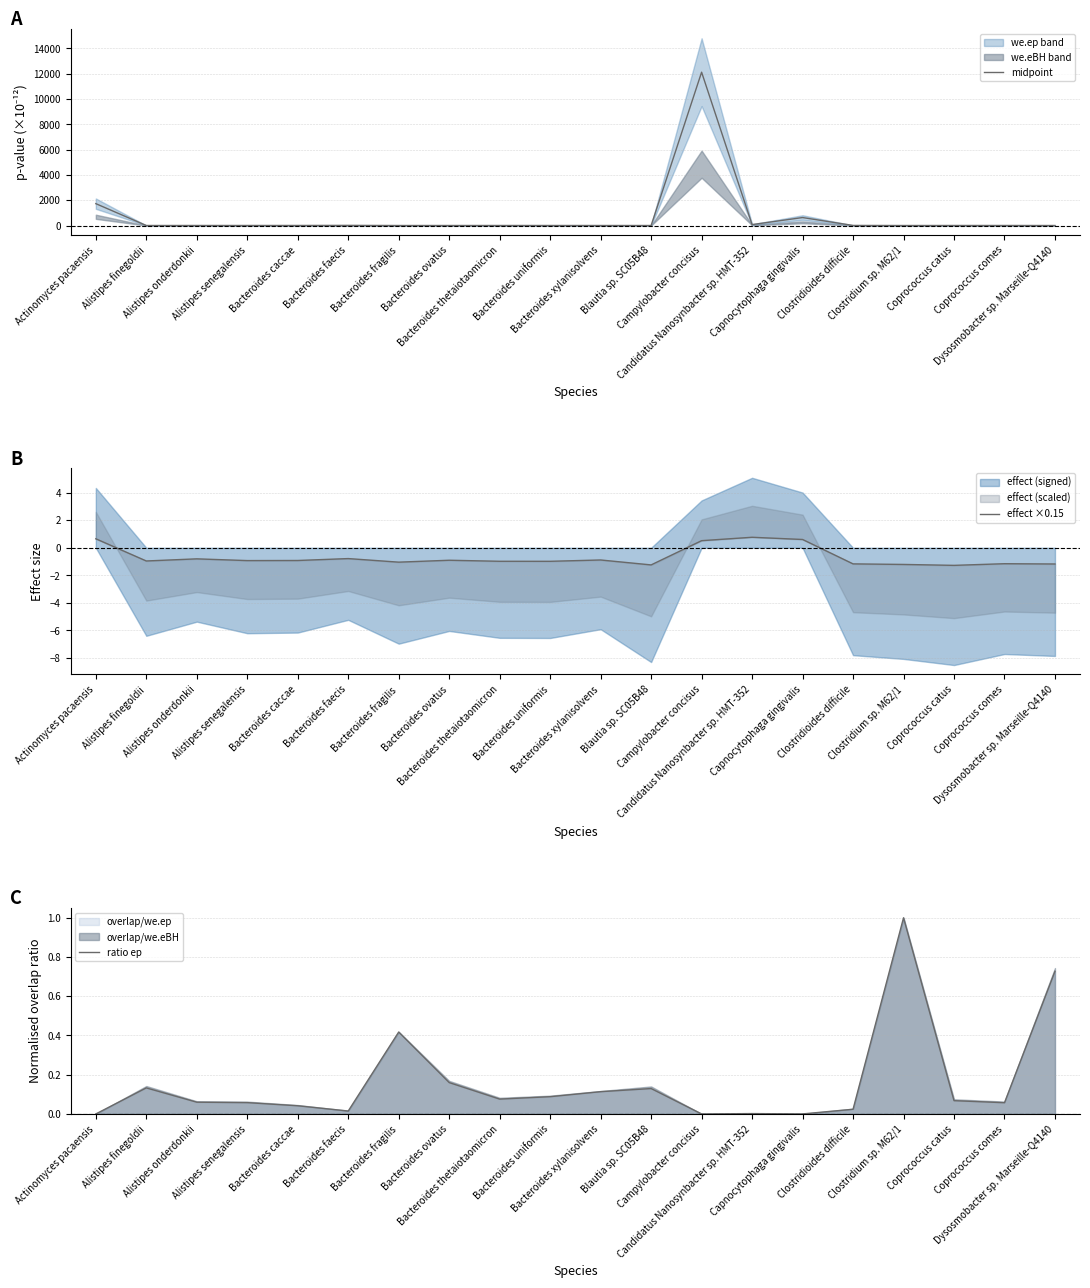

At which category is the sum across all series the highest?

Campylobacter concisus